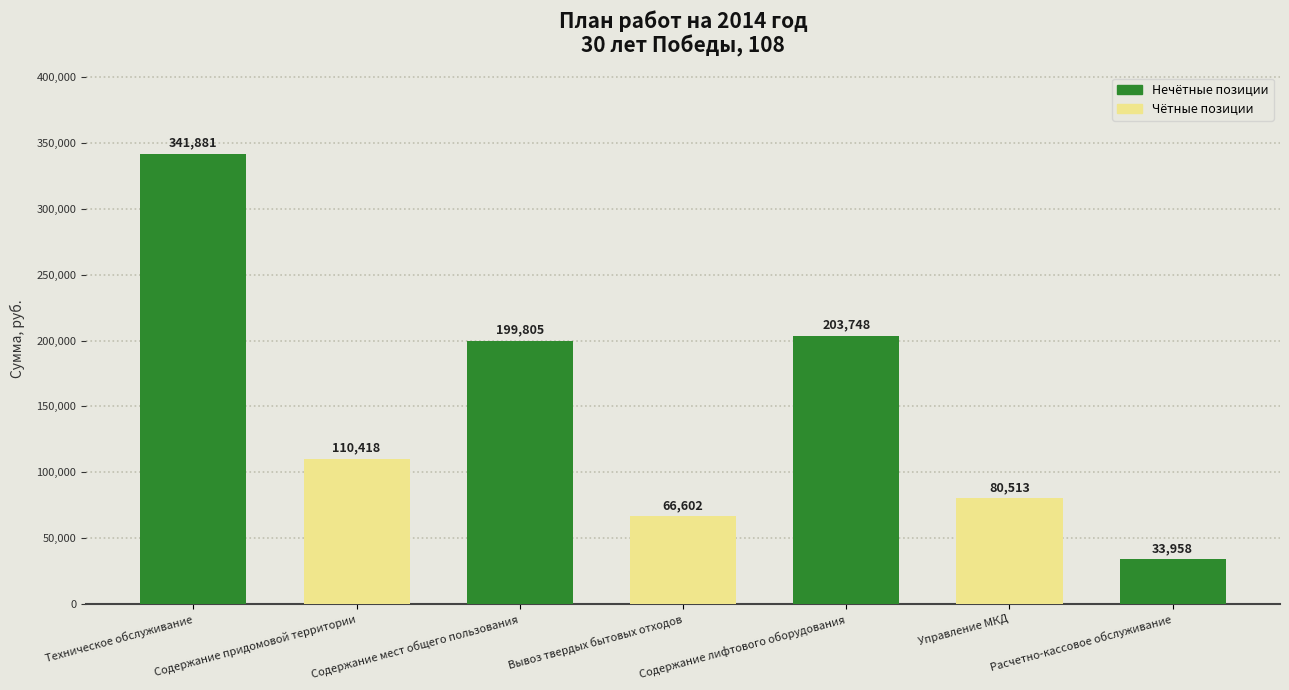

Is it true that the value at Вывоз твердых бытовых отходов is 113300.4?

False